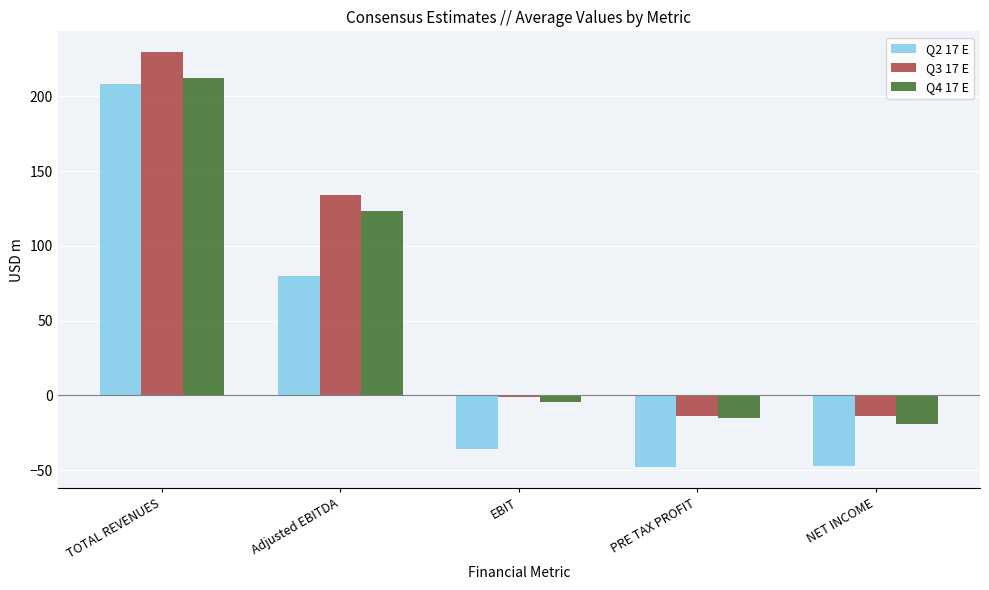

At which category is the sum across all series the highest?

TOTAL REVENUES